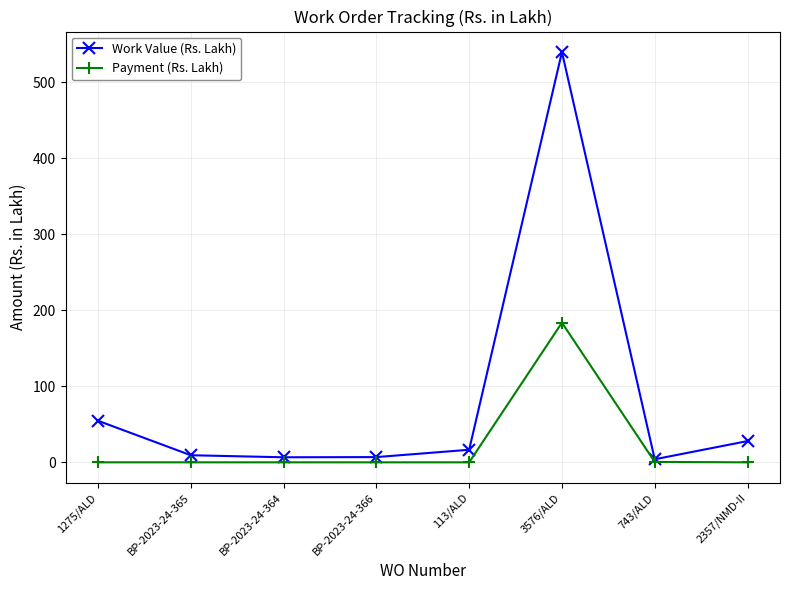

What is the highest value of the Work Value (Rs. Lakh) series?

539.7